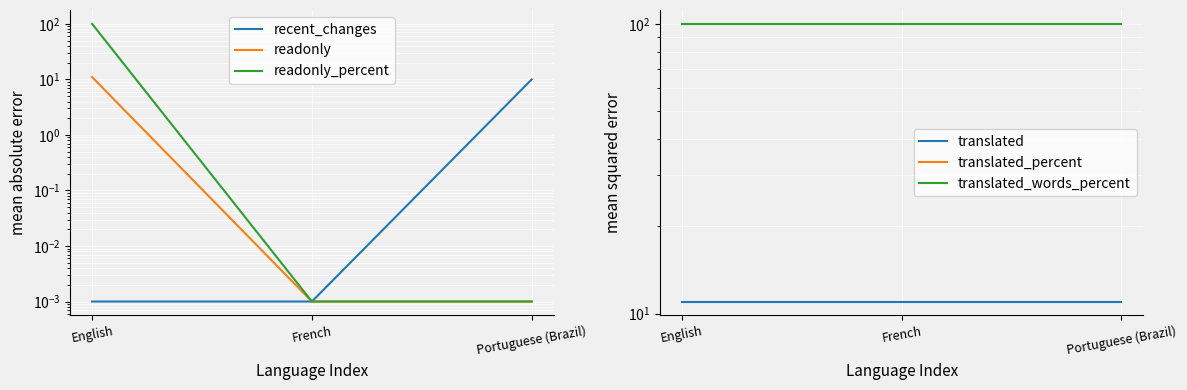

Where is translated_percent nearest to the value 100?

English